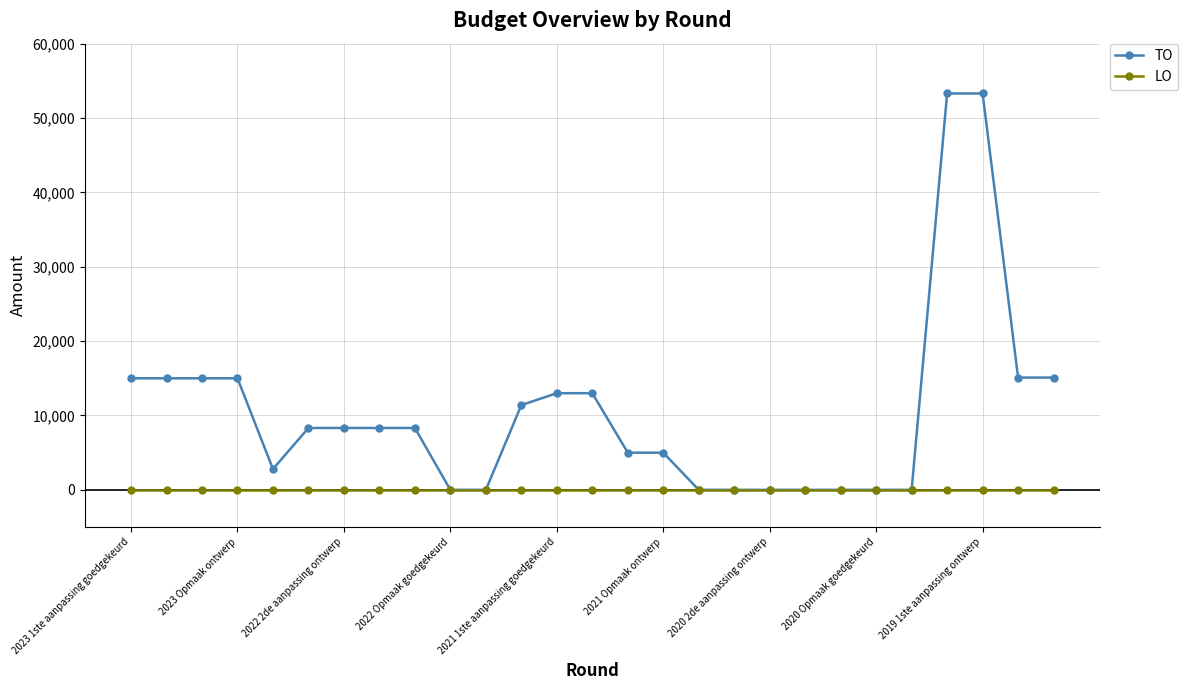

How many lines are shown in the chart?

2